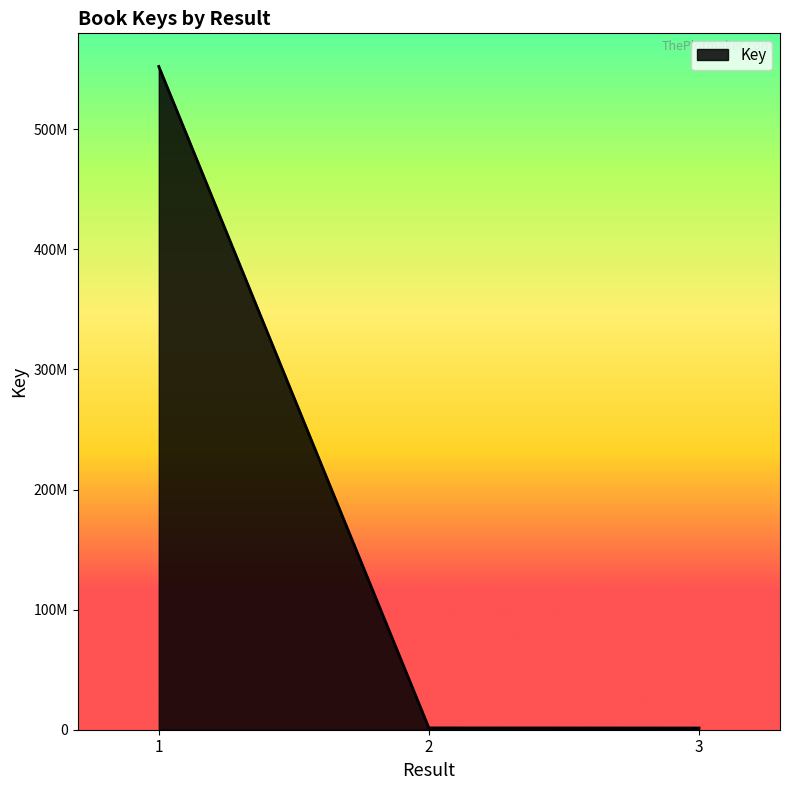

Does the chart have visible grid lines?

No